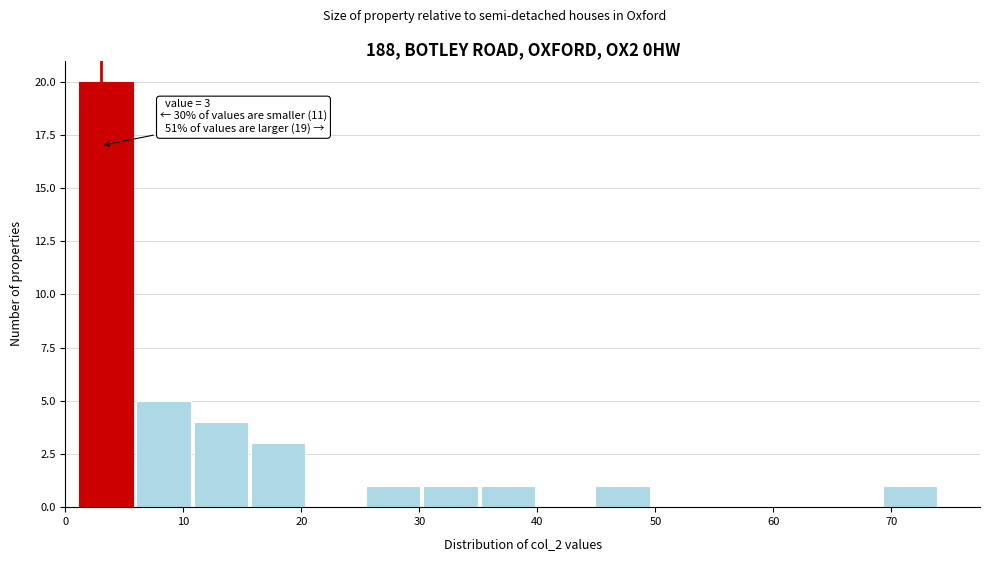

Over which range of the x-axis is the bar tallest?

1 to 6